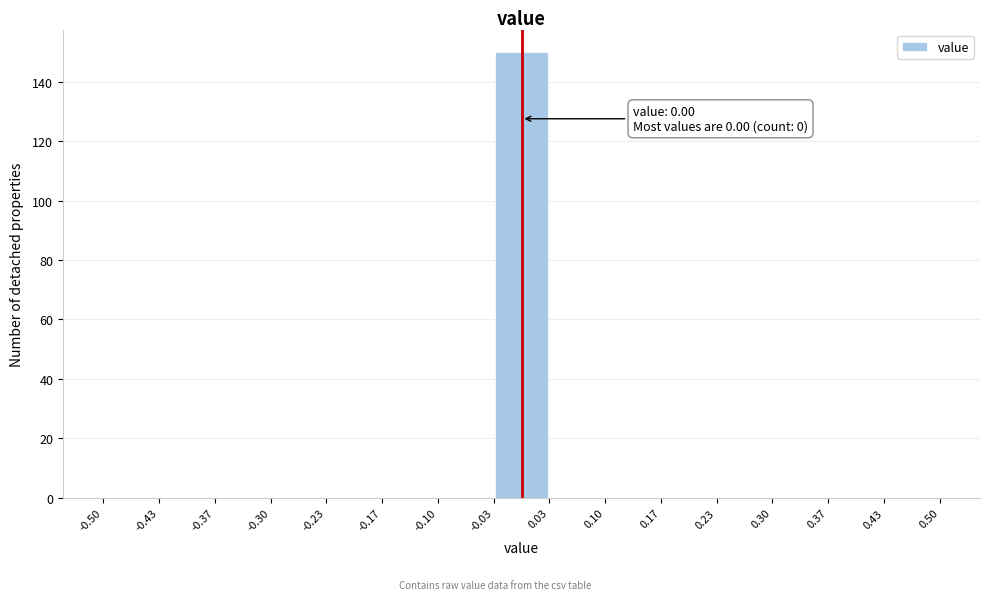

Which range on the x-axis has the tallest bar?

-0.03 to 0.03